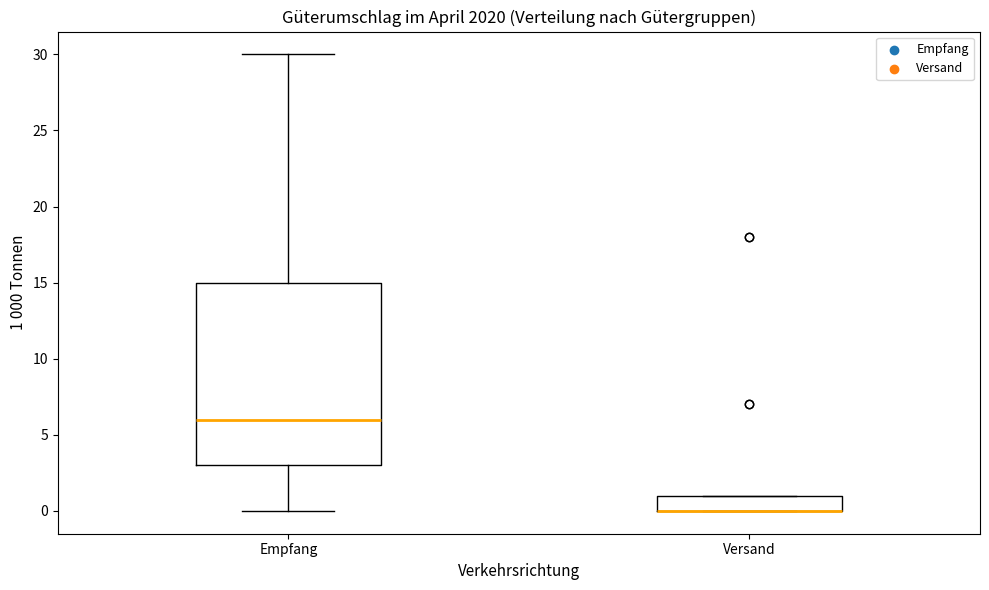

Which box is the tallest, from its lower edge to its upper edge?

Empfang